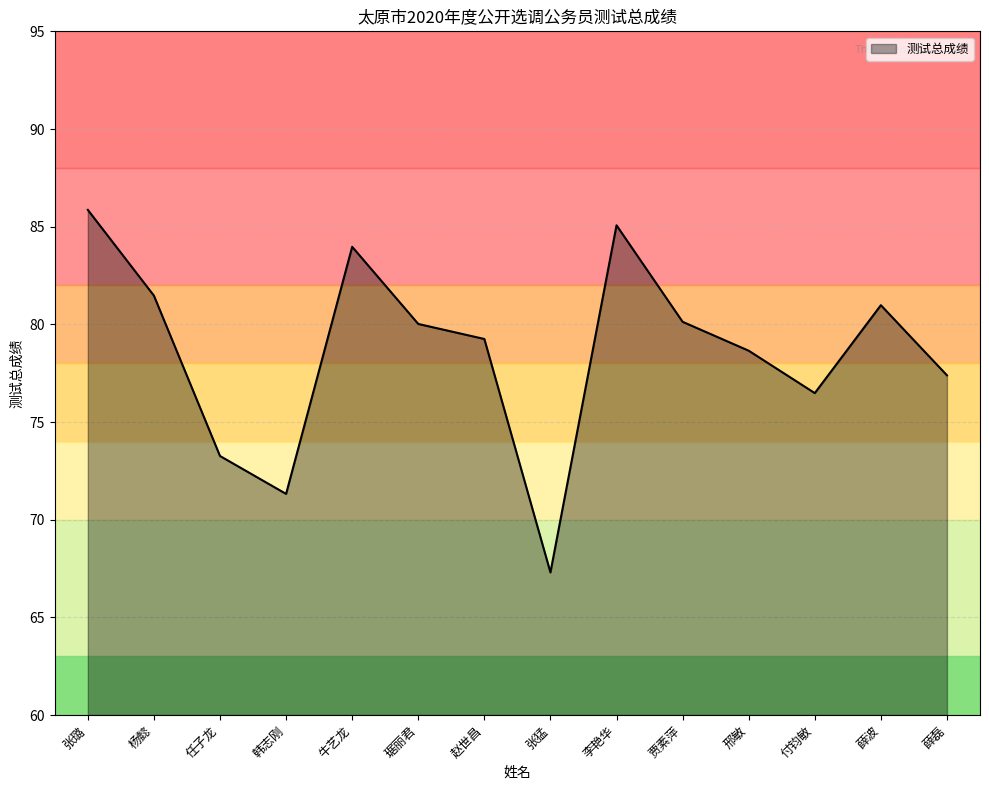

Where is the first local minimum?

韩志刚